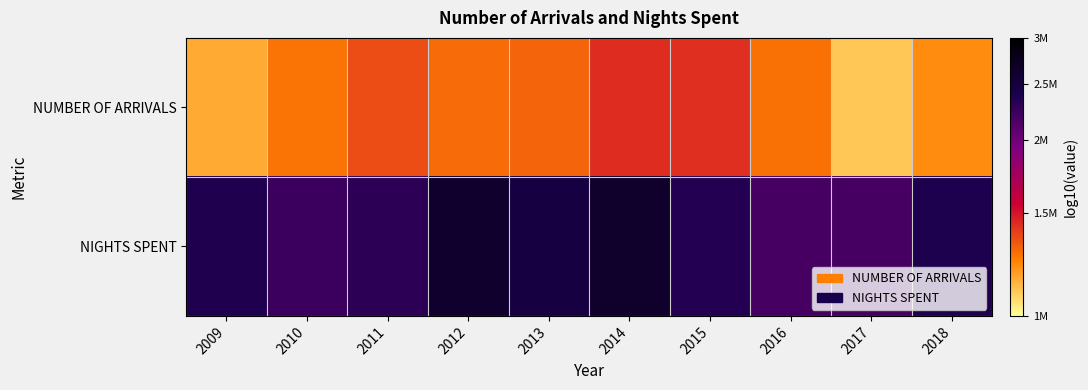

Rank the series at 2017 from highest to lowest value.

NIGHTS SPENT, NUMBER OF ARRIVALS